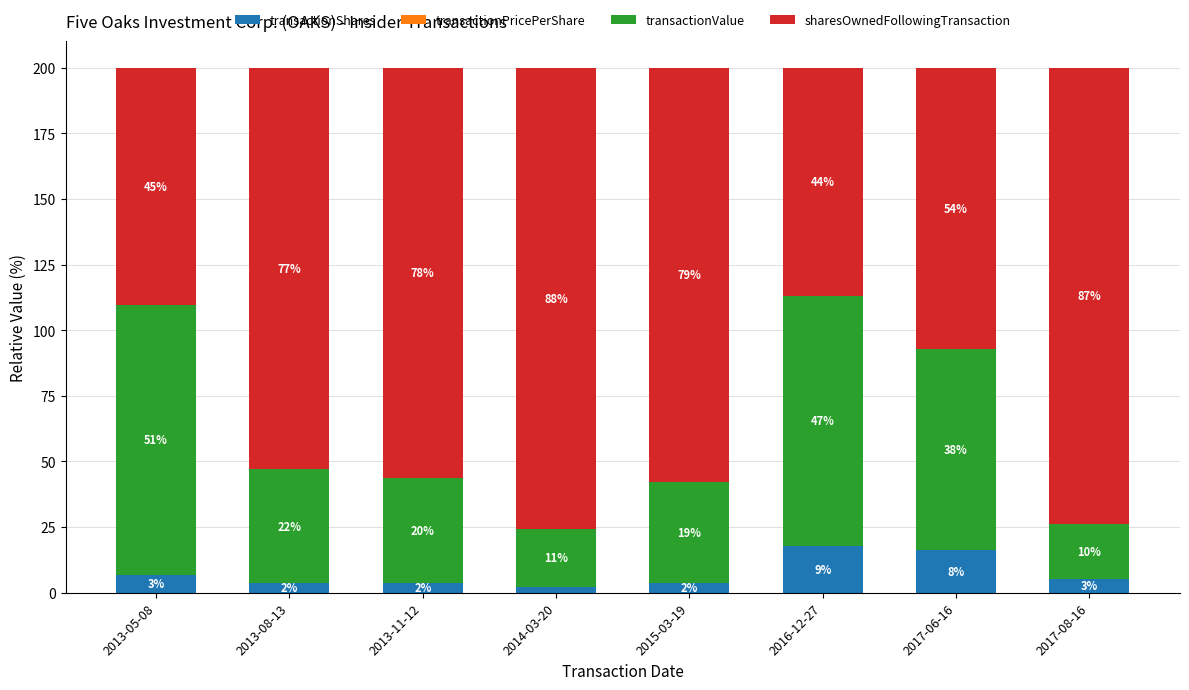

Rank the series at 2016-12-27 from lowest to highest value.

transactionPricePerShare, transactionShares, sharesOwnedFollowingTransaction, transactionValue